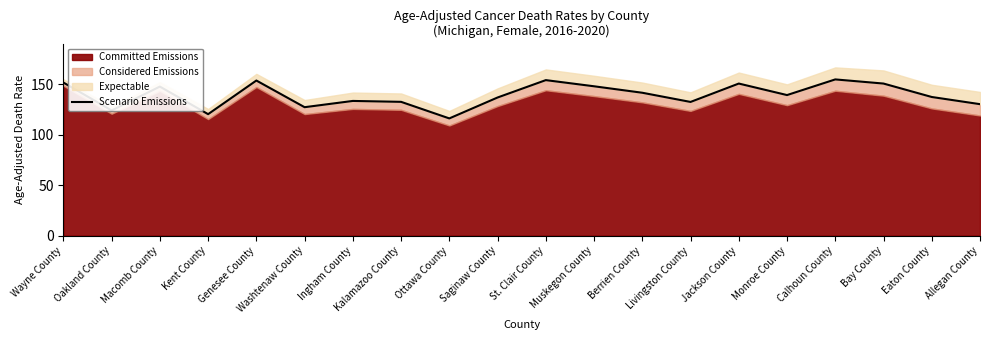

What is the change in value from Calhoun County to Allegan County?

-24.5